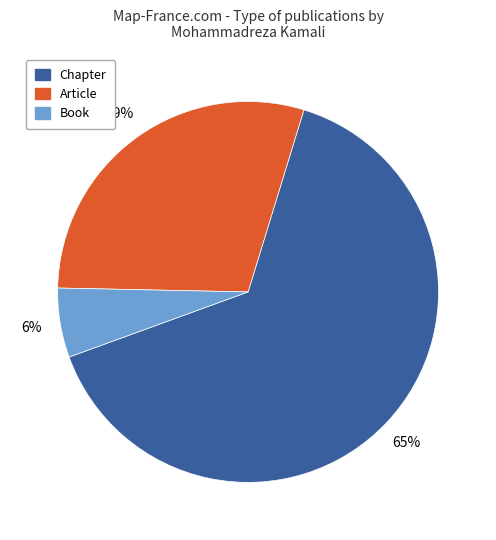

Which slice represents more than half of the pie?

Chapter